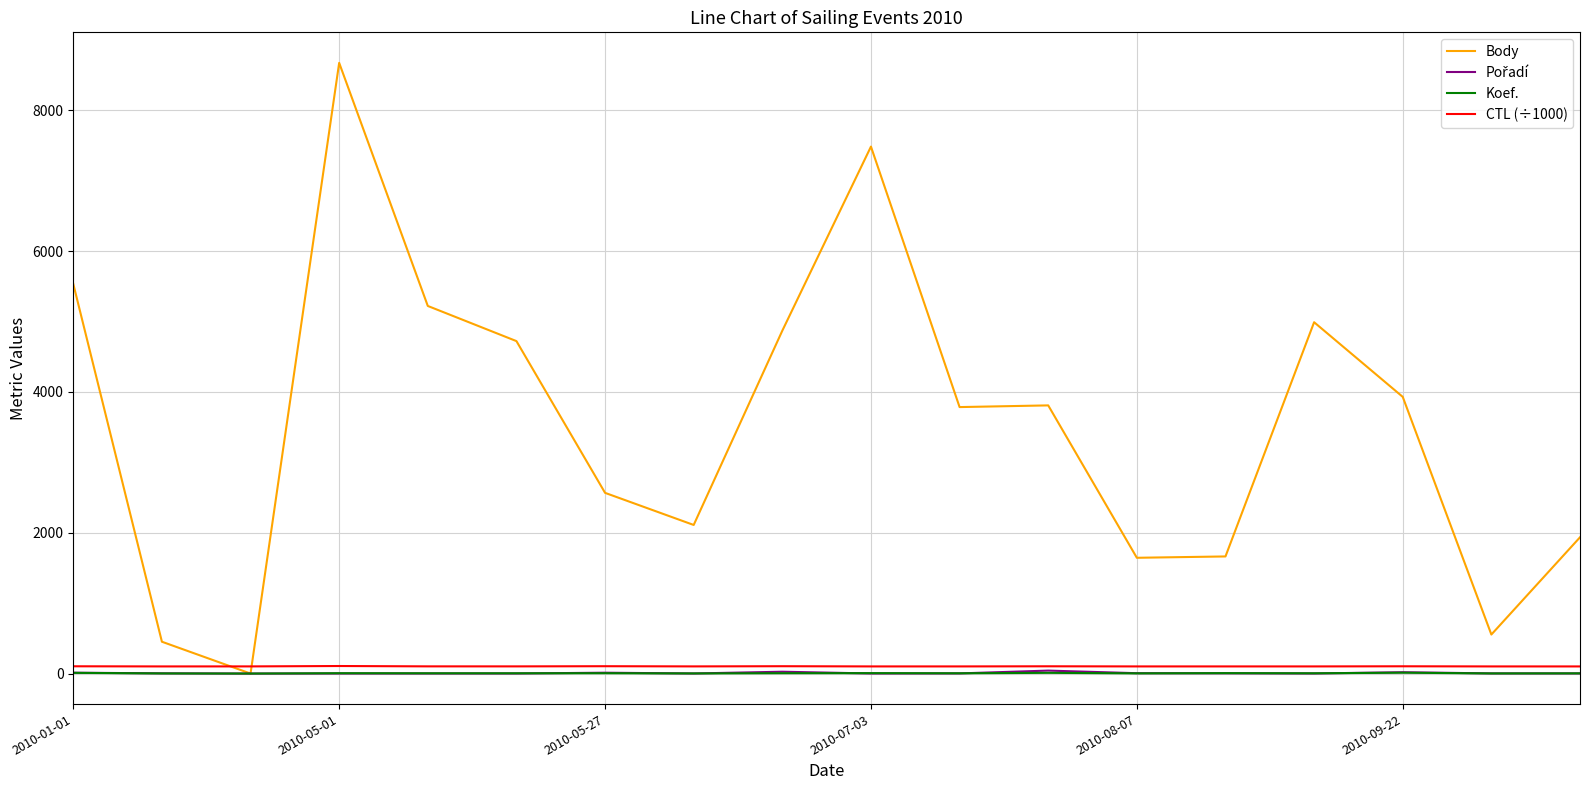

After their last crossing, which series has the higher values: Body or CTL (÷1000)?

Body